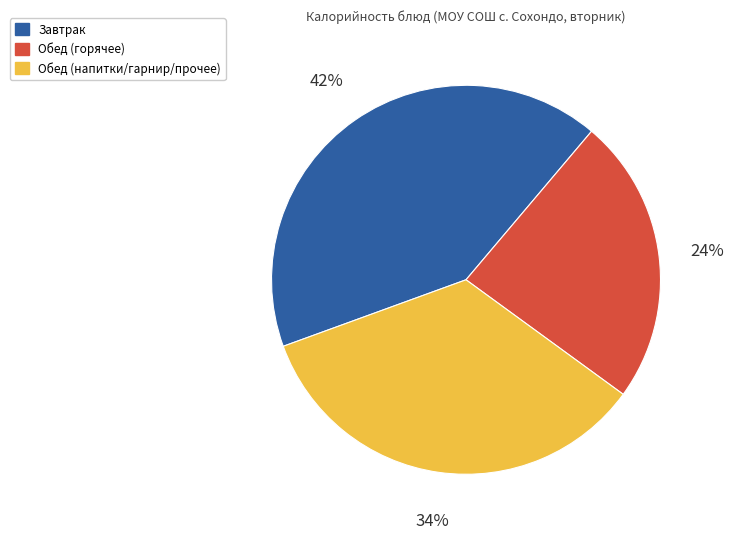

How many slices are in this pie chart?

3